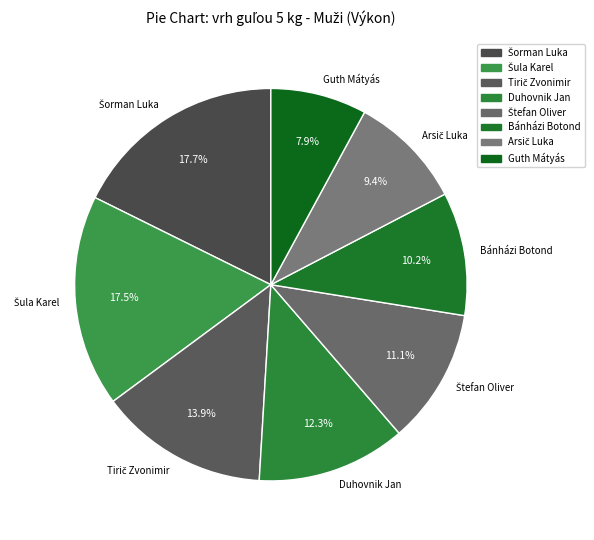

How much of the chart is everything except Bánházi Botond?

89.8%